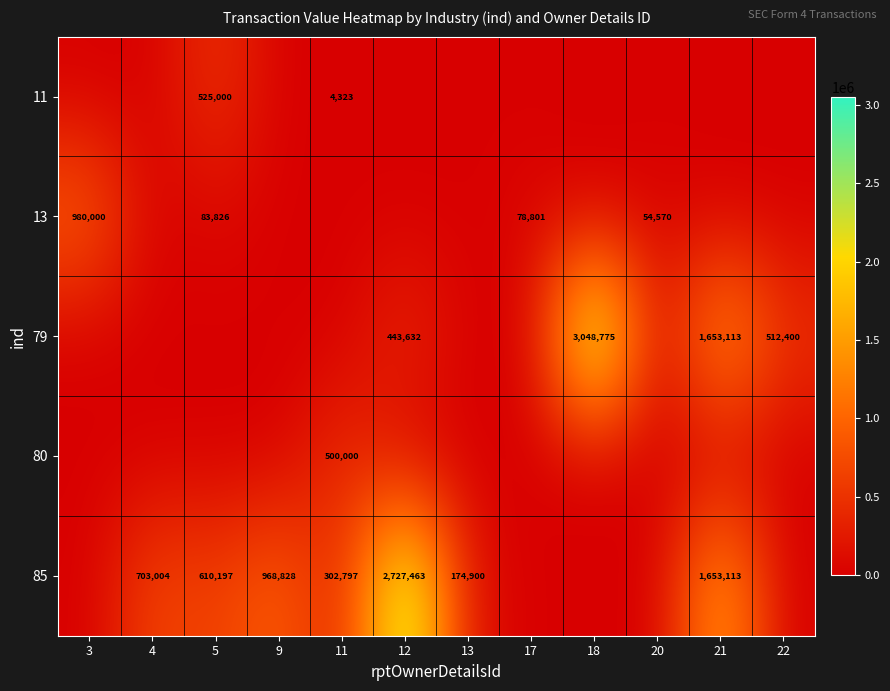

How many categories are shown in the chart?

12